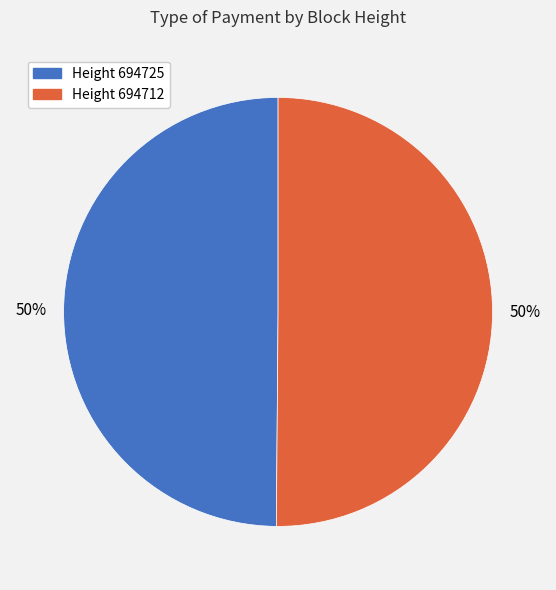

How many slices are in this pie chart?

2